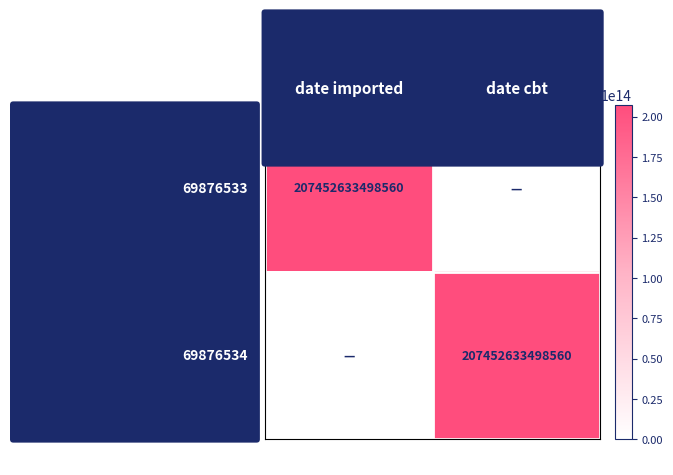

How many series are shown in this chart?

2